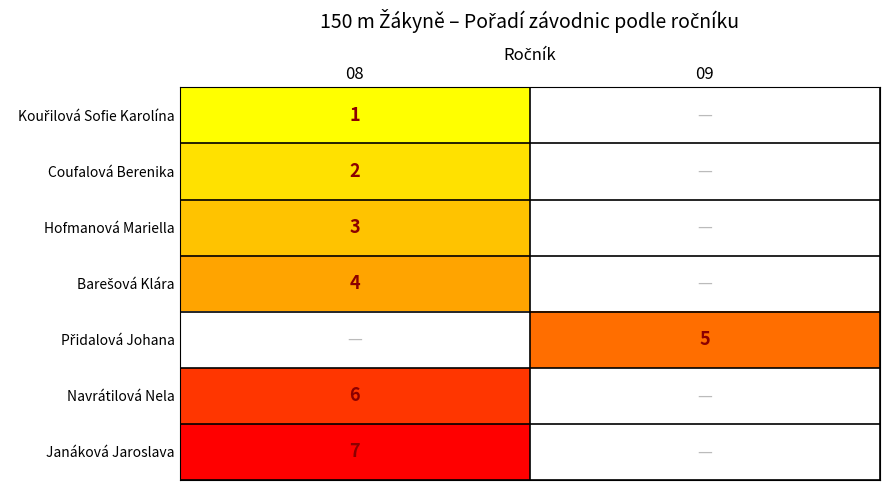

Is the value of Coufalová Berenika at 08 greater than the value of Hofmanová Mariella at 08?

No